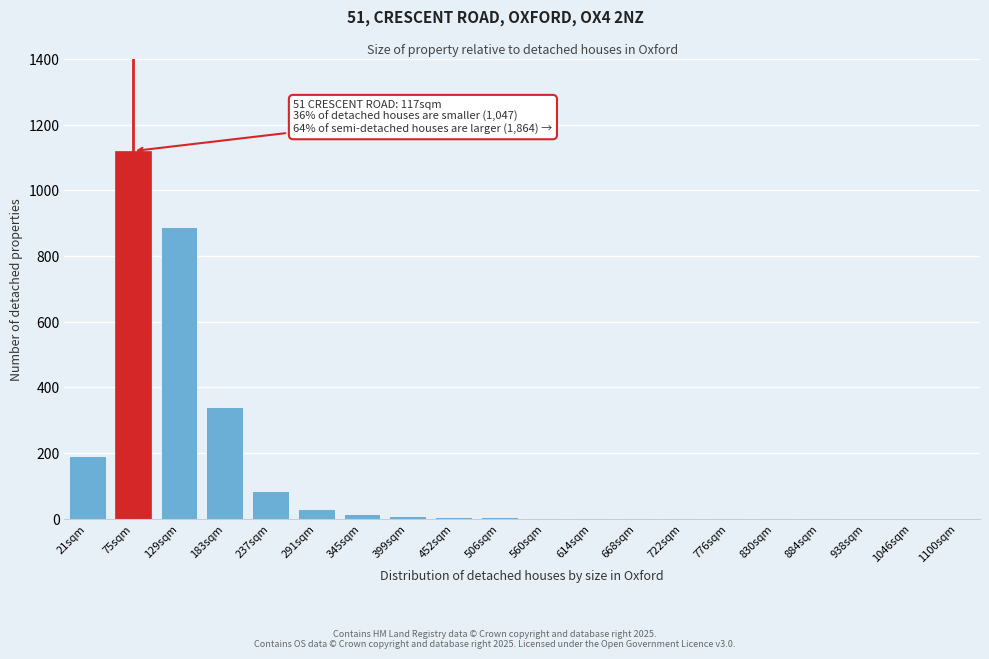

The chart shows a value of 1 at 830sqm. True or false?

True